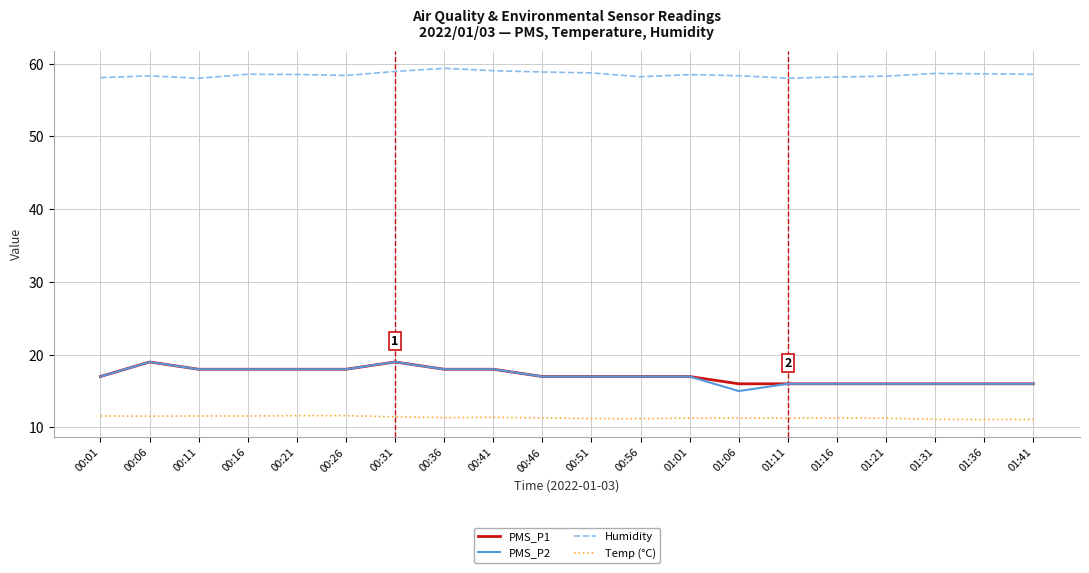

What is the spread (max minus min) of values at 01:01?

47.2